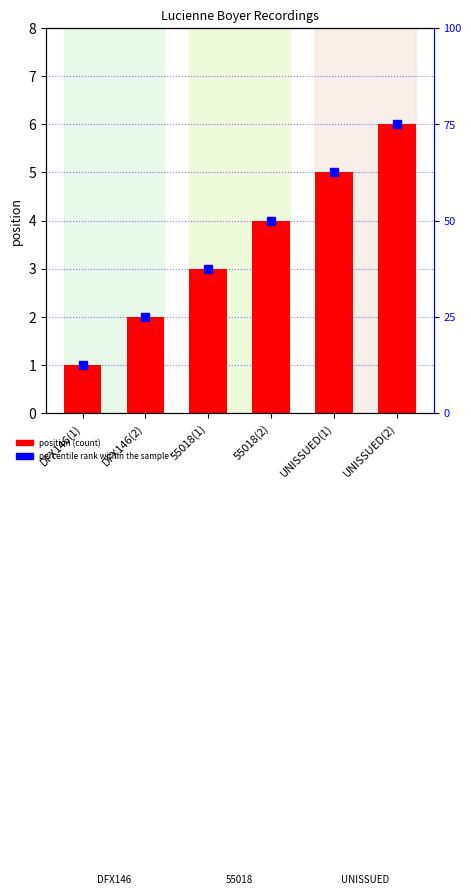

What is the value of the percentile rank within the sample bar at the 4th from the left?

4